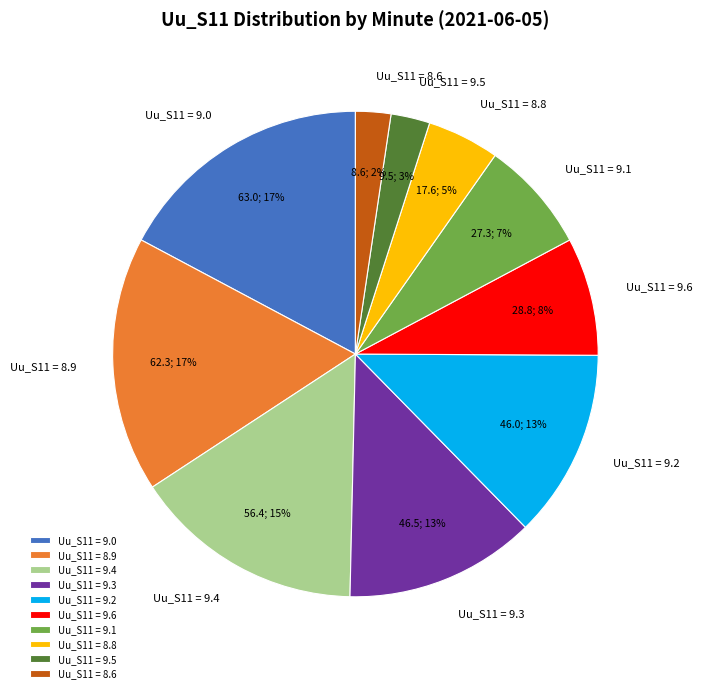

Is it true that Uu_S11 = 8.8 is 19% of the pie?

False